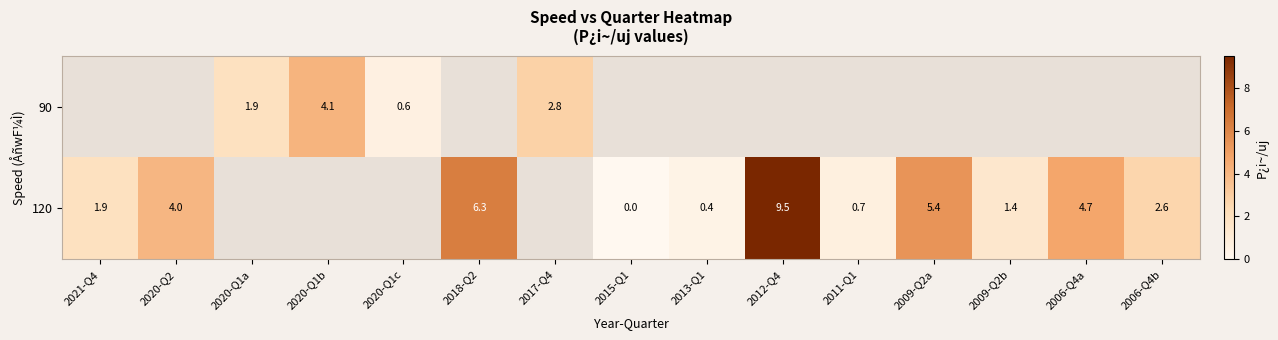

True or false: 120 has a value of 4.7 at 2006-Q4a.

True